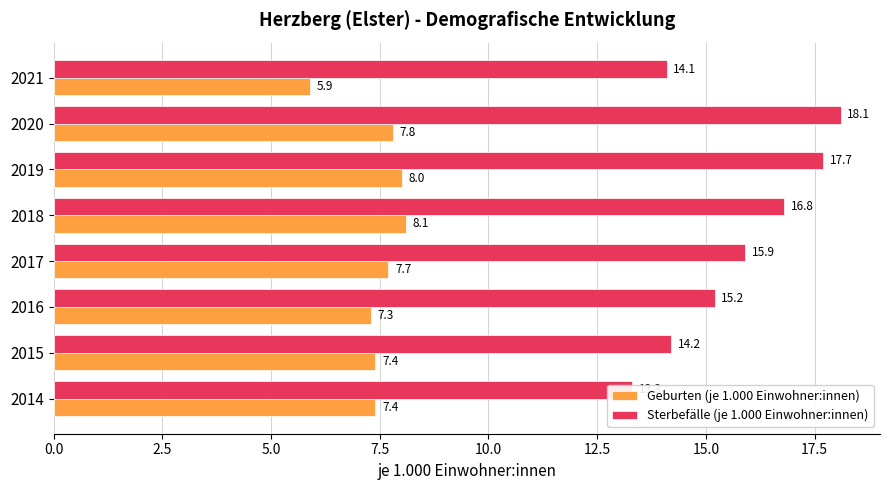

What position from the right is 0.0?

8